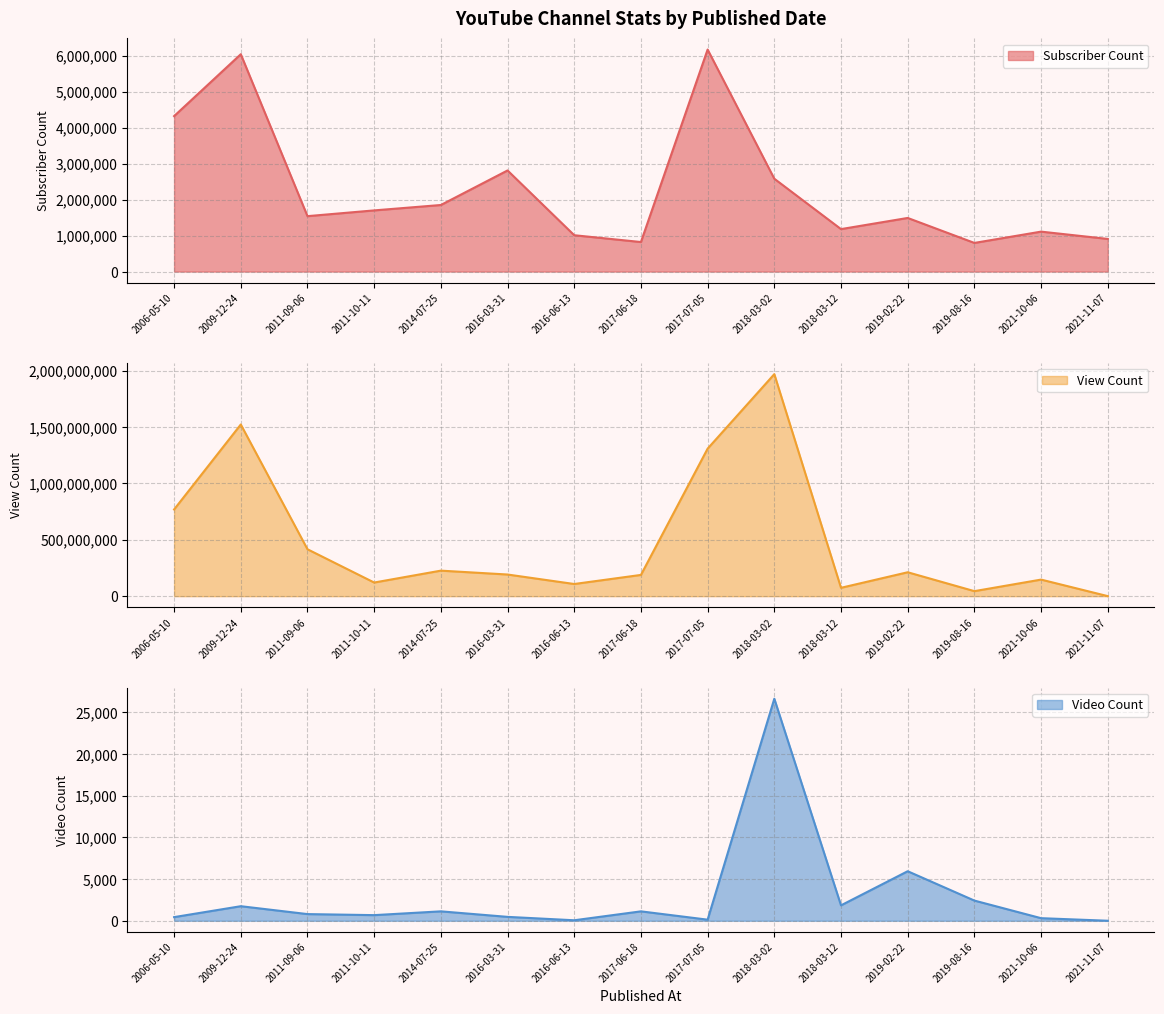

In Video Count, how many points are lower than both neighbors (excluding endpoints)?

4